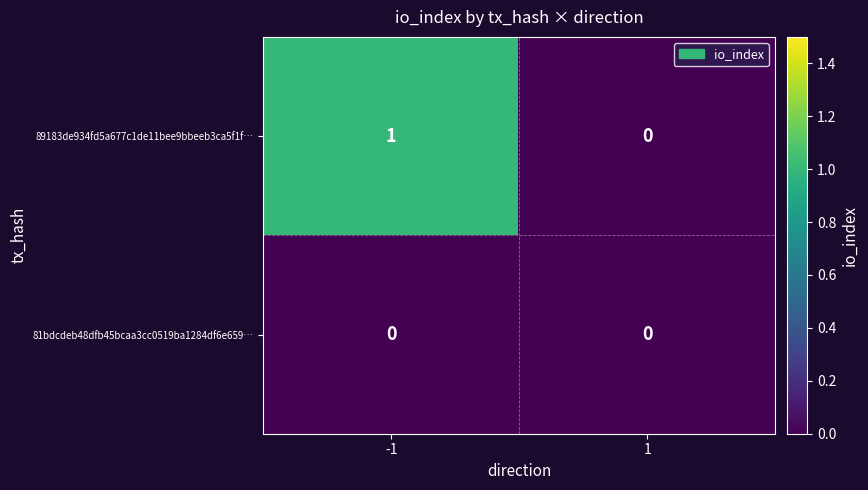

At which category is the sum across all series the highest?

-1